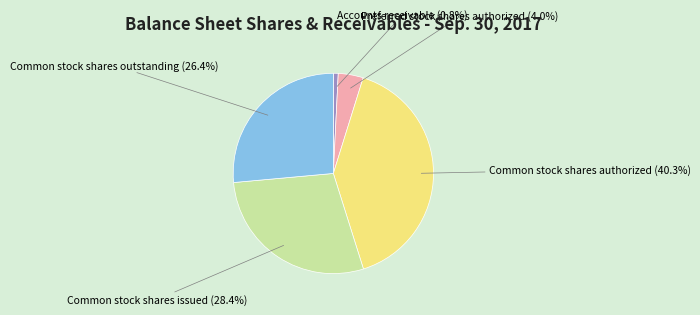

Is there any slice that represents more than half of the pie?

No